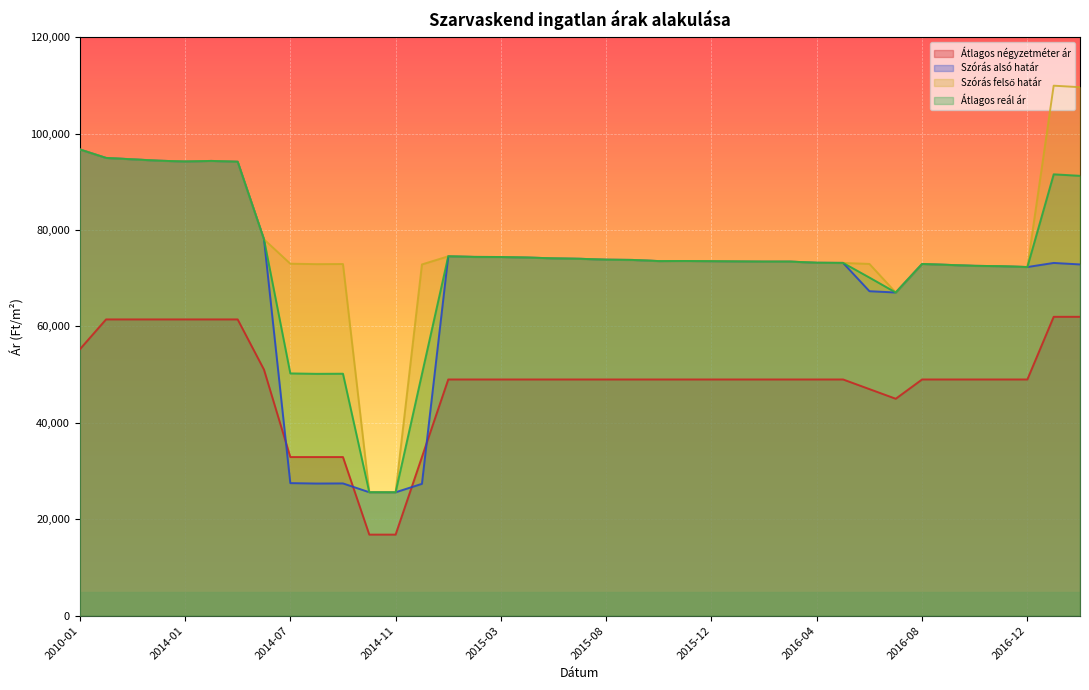

What are all the series names shown in the legend?

Átlagos négyzetméter ár, Szórás alsó határ, Szórás felső határ, Átlagos reál ár